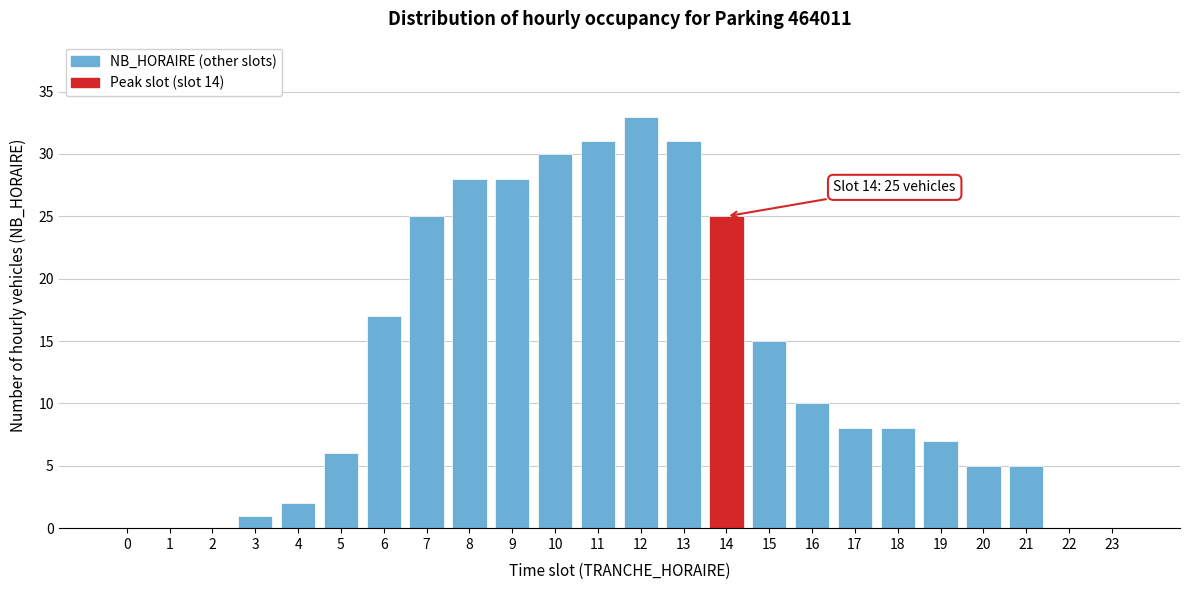

Reading right to left, what are all the values shown in this chart?

23=0	22=0	21=5	20=5	19=7	18=8	17=8	16=10	15=15	14=25	13=31	12=33	11=31	10=30	9=28	8=28	7=25	6=17	5=6	4=2	3=1	2=0	1=0	0=0